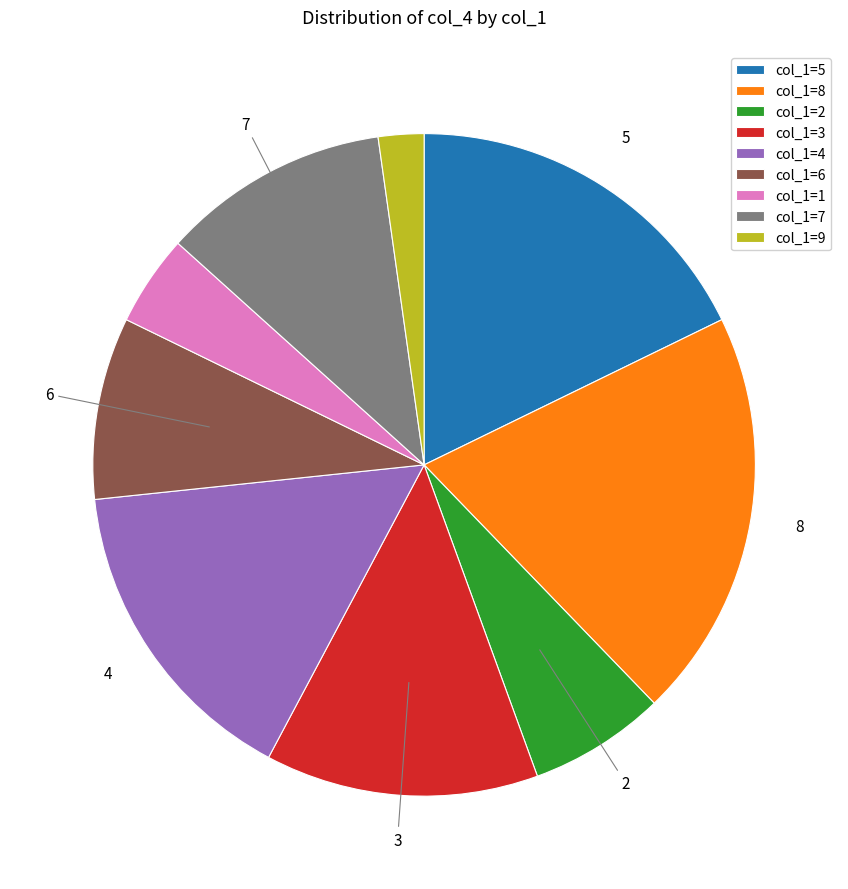

Between col_1=2 and col_1=1, which is larger?

col_1=2